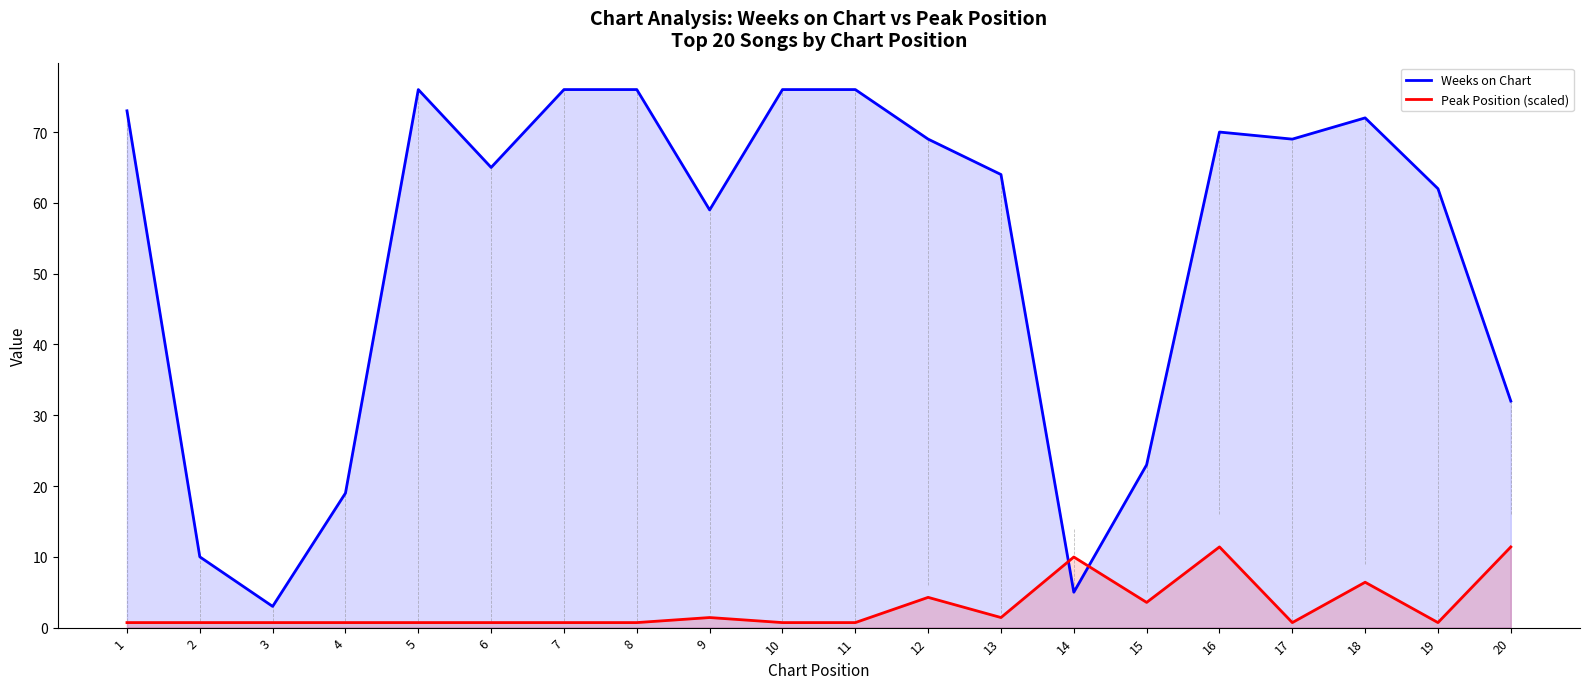

In Peak Position (scaled), how many points are higher than both neighbors (excluding endpoints)?

5